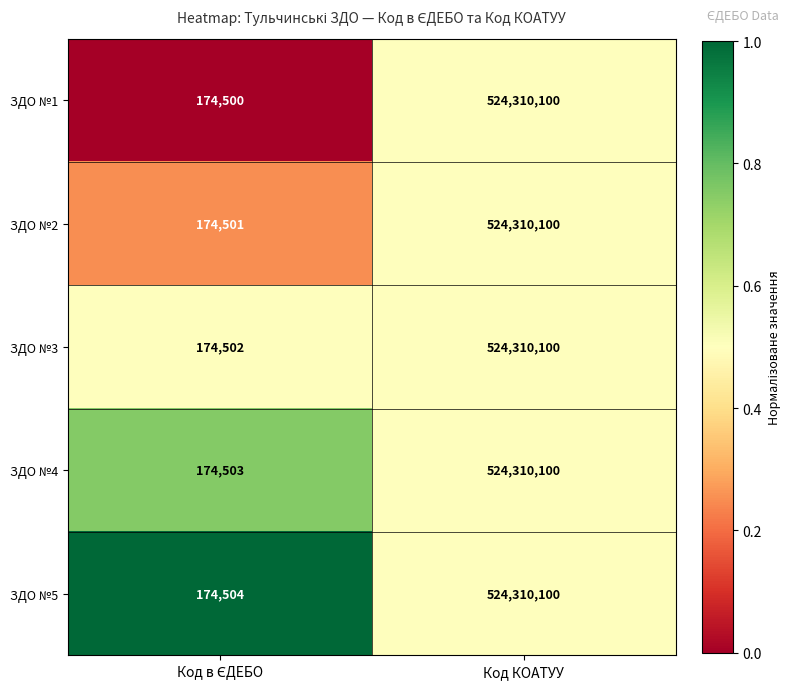

Reading left to right, extract all data points from this chart.

ЗДО №1: 174500	524310100
ЗДО №2: 174501	524310100
ЗДО №3: 174502	524310100
ЗДО №4: 174503	524310100
ЗДО №5: 174504	524310100